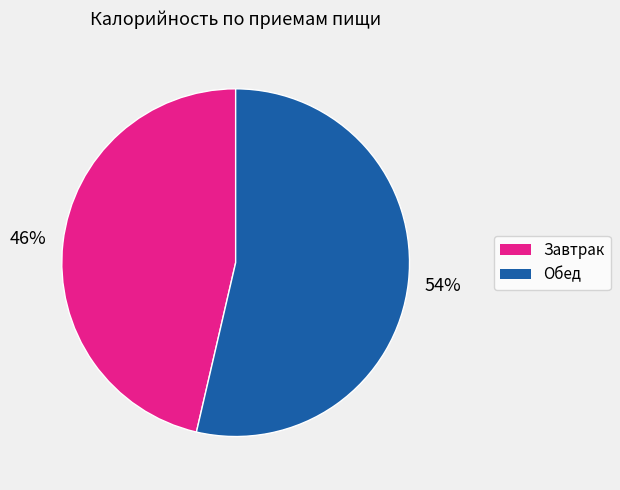

What is the smallest slice in the pie chart?

Завтрак